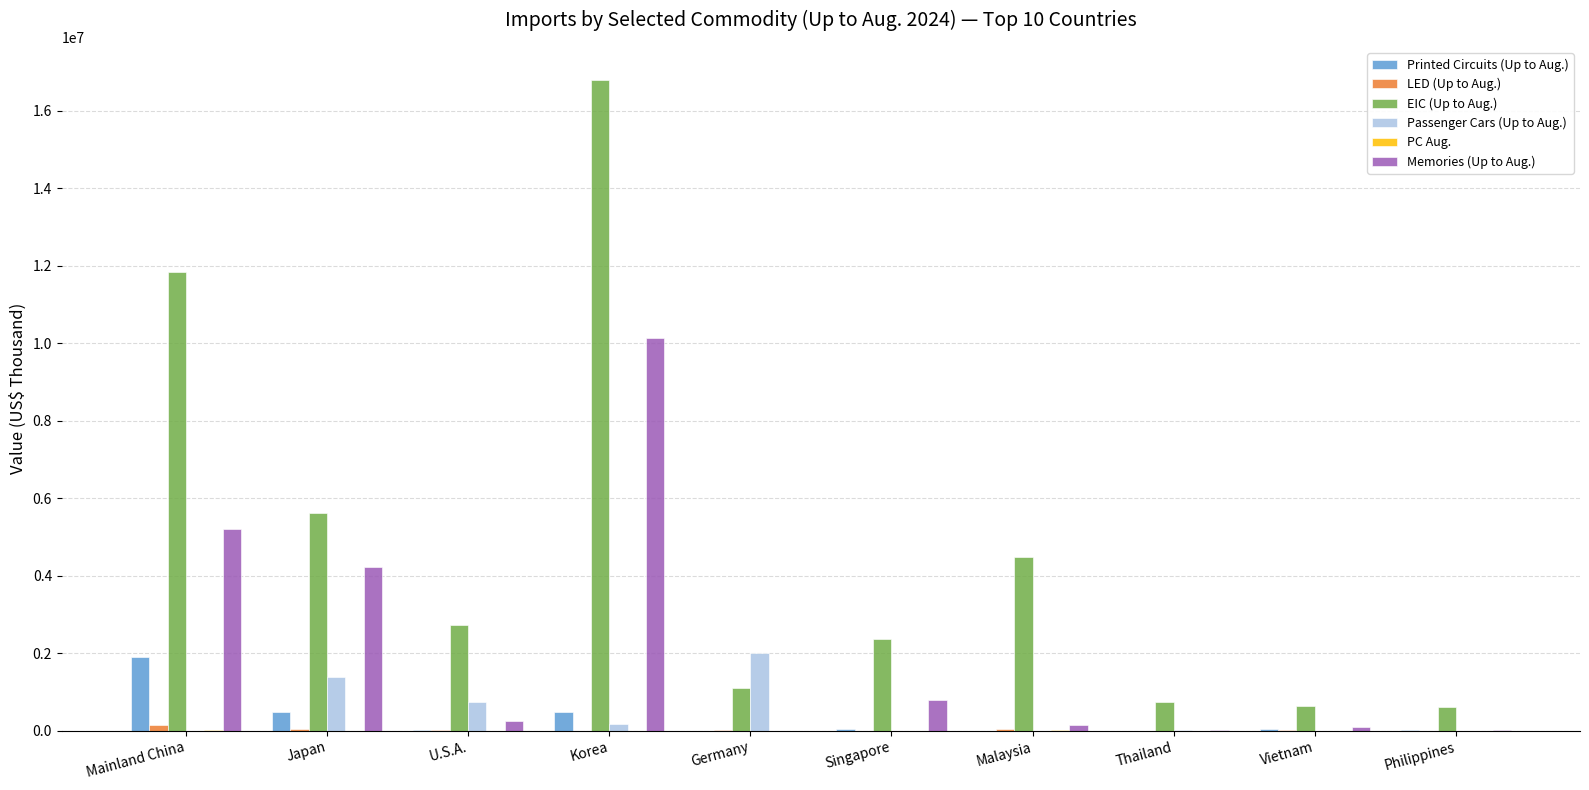

At which category is the sum across all series the highest?

Korea